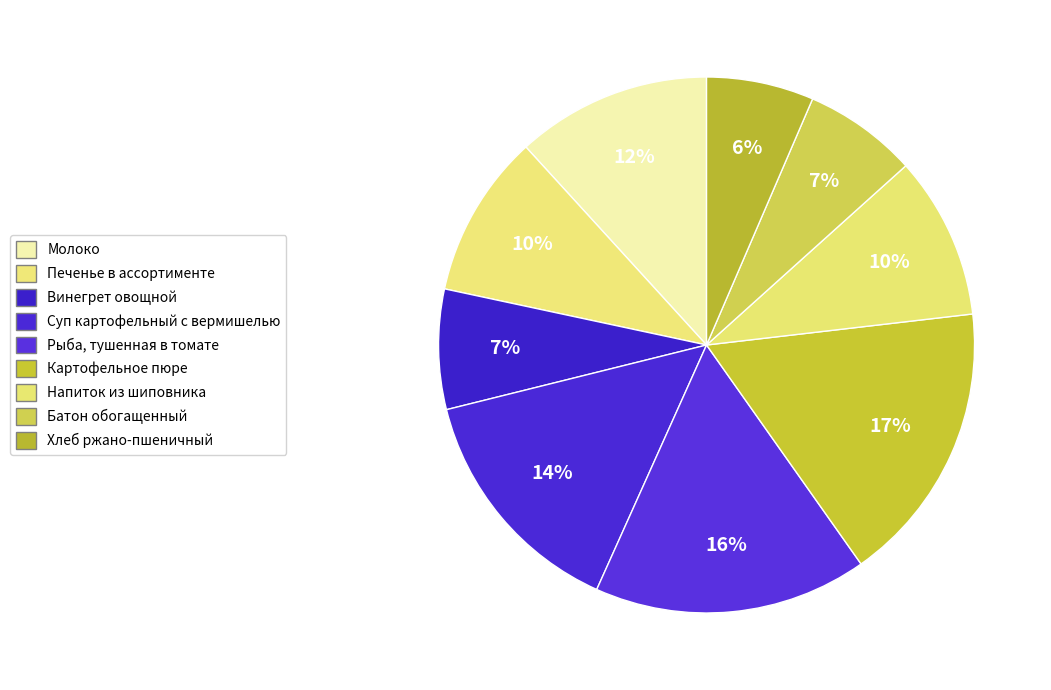

How many slices are in this pie chart?

9